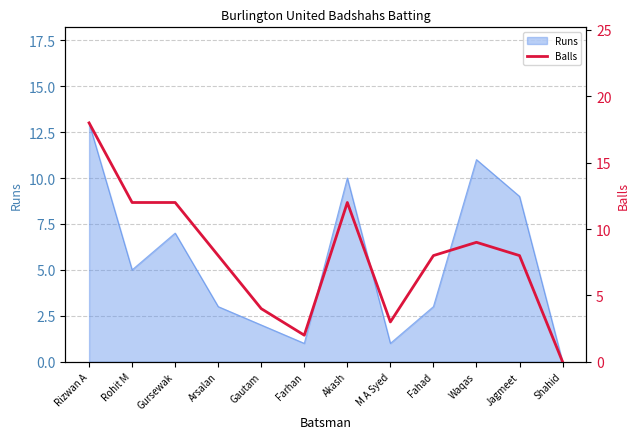

How many lines are shown in the chart?

1